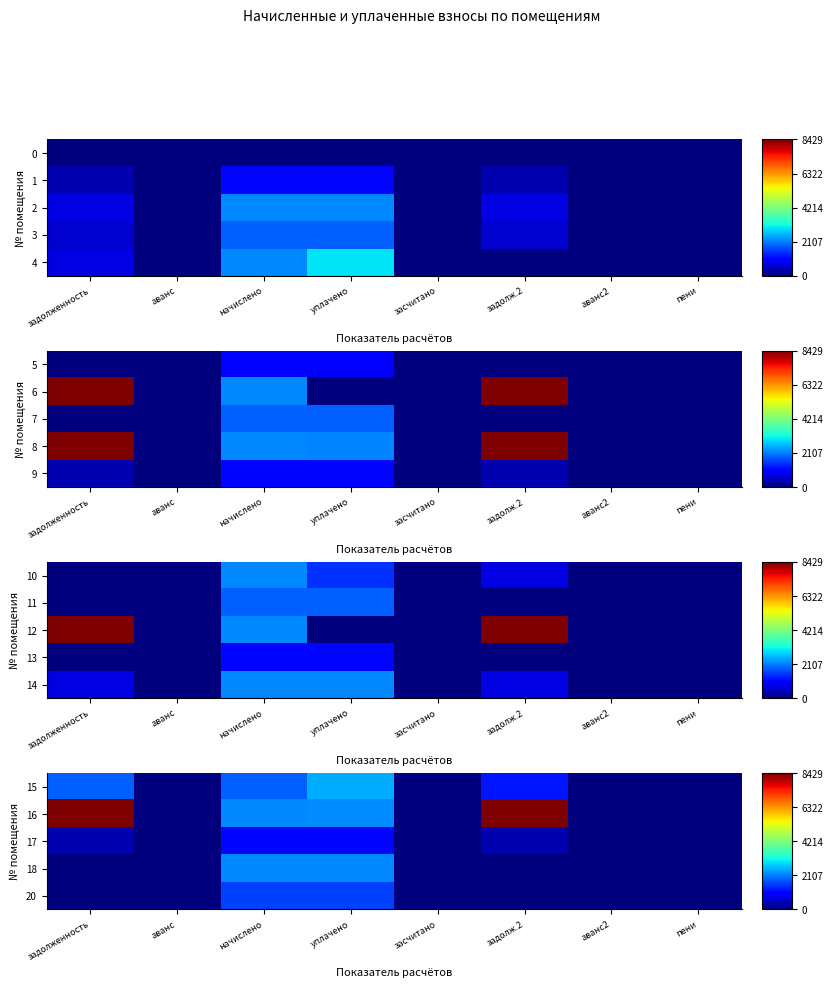

What is the difference between the 17 values at уплачено and засчитано?

1102.4